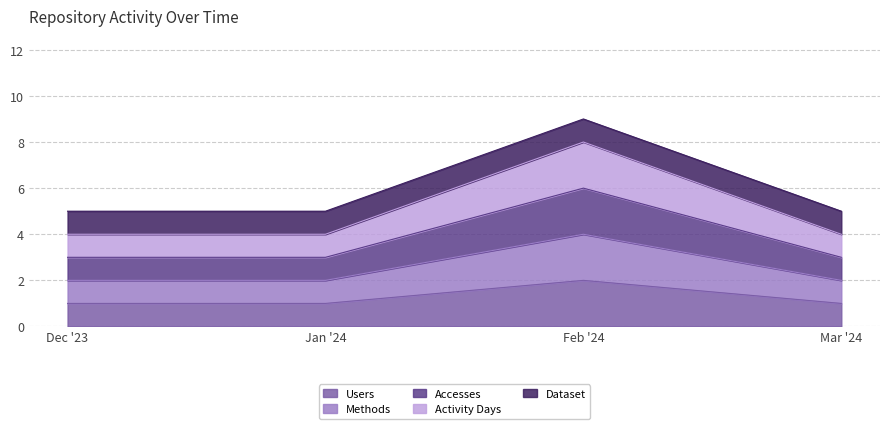

Count the Users values in the range 1 to 2.

4